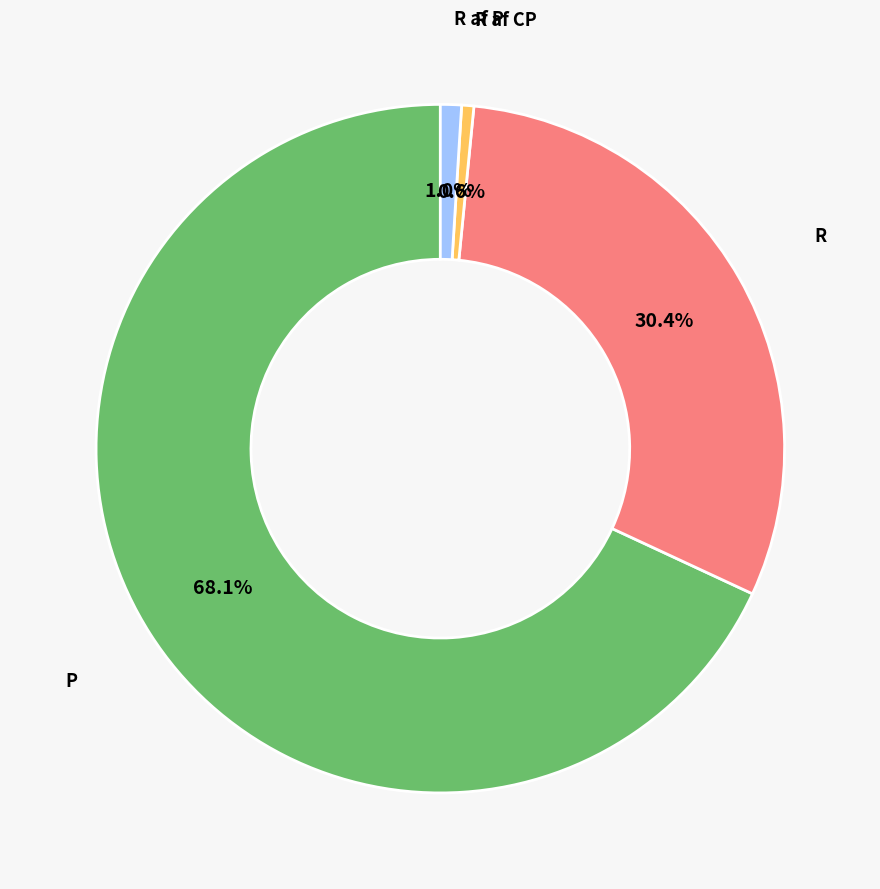

Is there any slice that represents more than half of the pie?

Yes